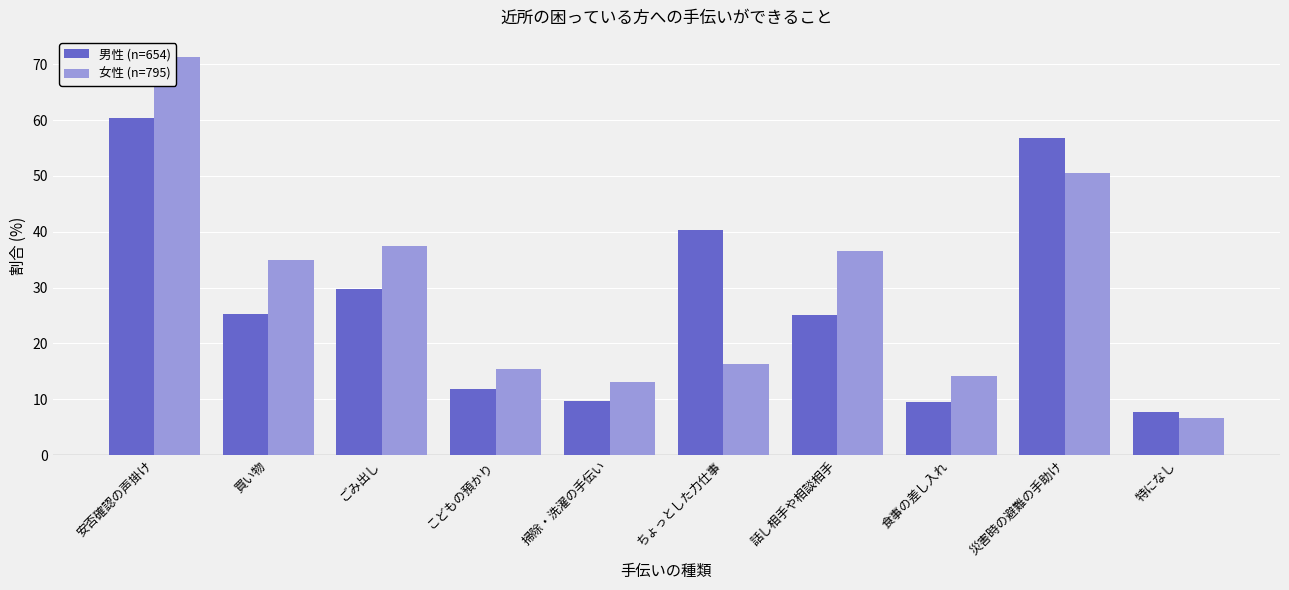

Which category has the lowest value across all series?

特になし